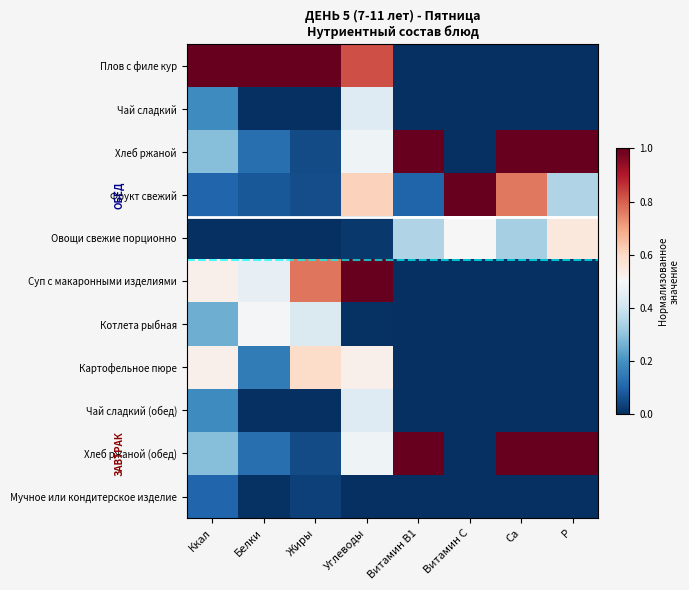

Which series has the widest spread of values?

Плов с филе кур